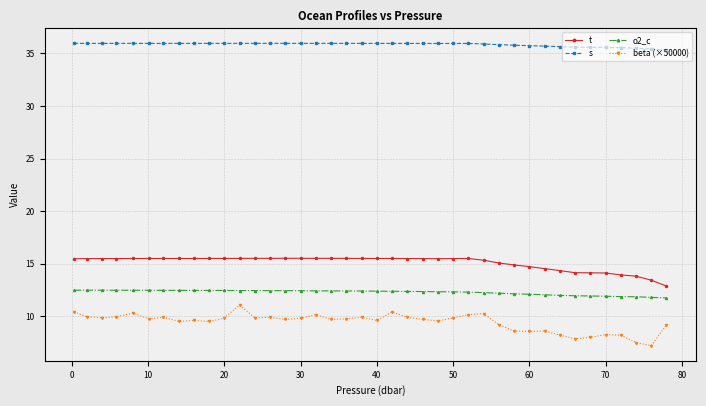

What is the minimum value for s?

35.3